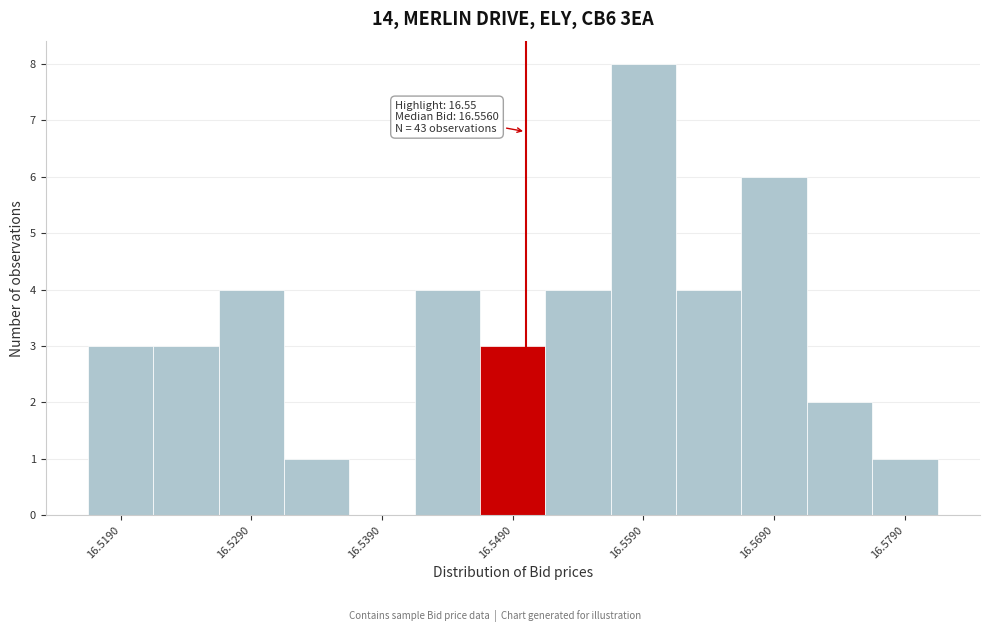

Over which range of the x-axis is the bar tallest?

16.557 to 16.562